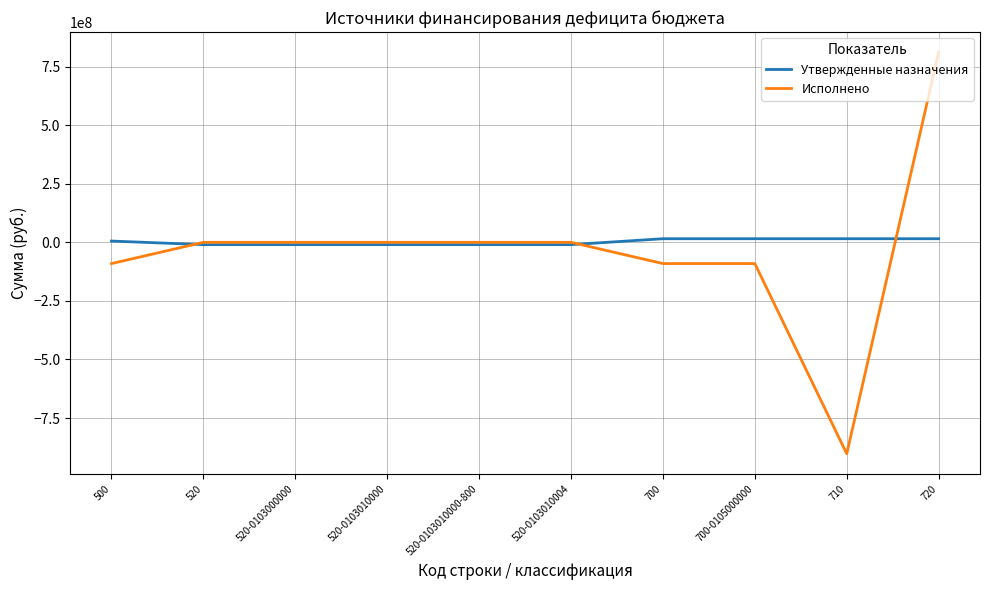

At which category does the chart reach its minimum across all series?

710